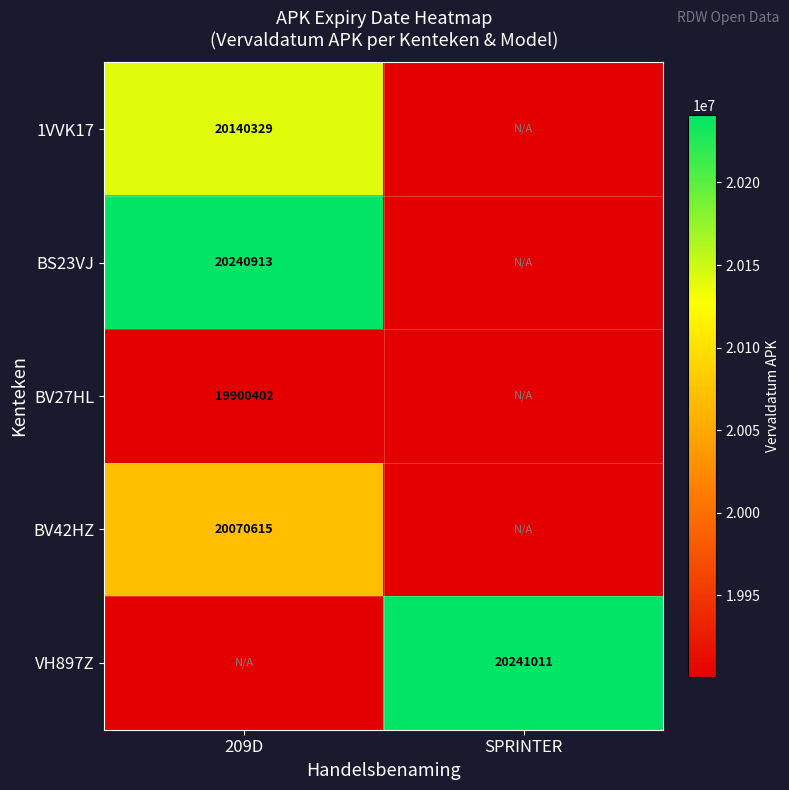

Is it true that 1VVK17 equals 31551283 at 209D?

False